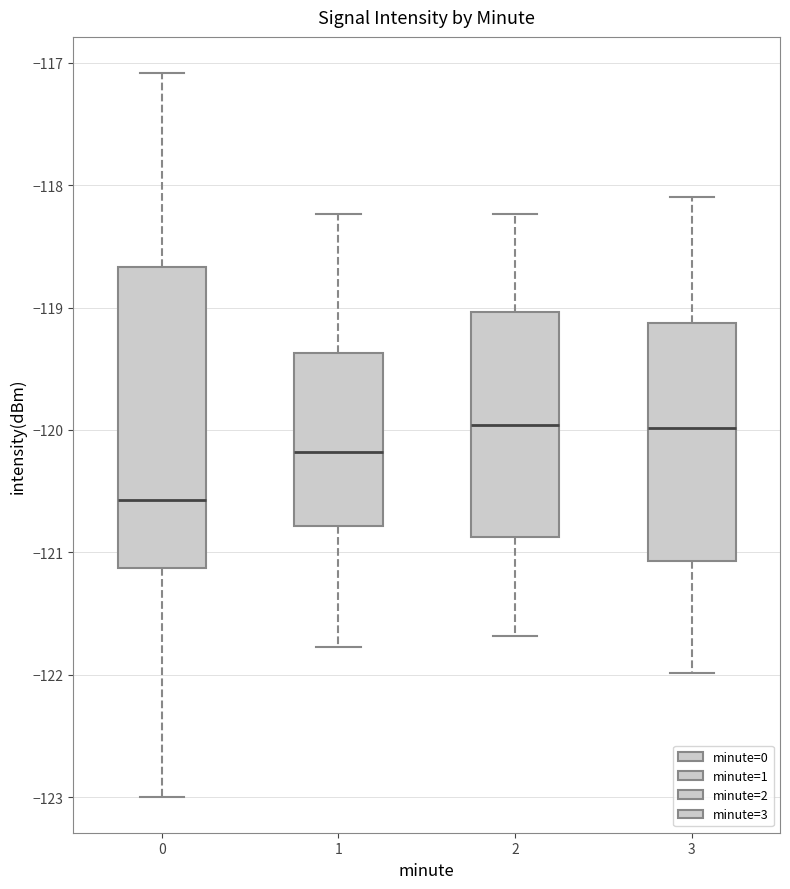

Where does the median line of the box at x = 0 sit on the y-axis? The values are not printed on the chart, so give them approximately, as read against the axis.

-120.6